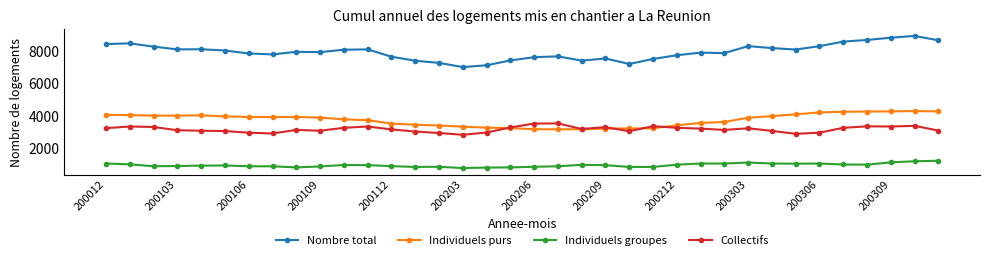

True or false: Nombre total and Individuels groupes cross at least once.

False